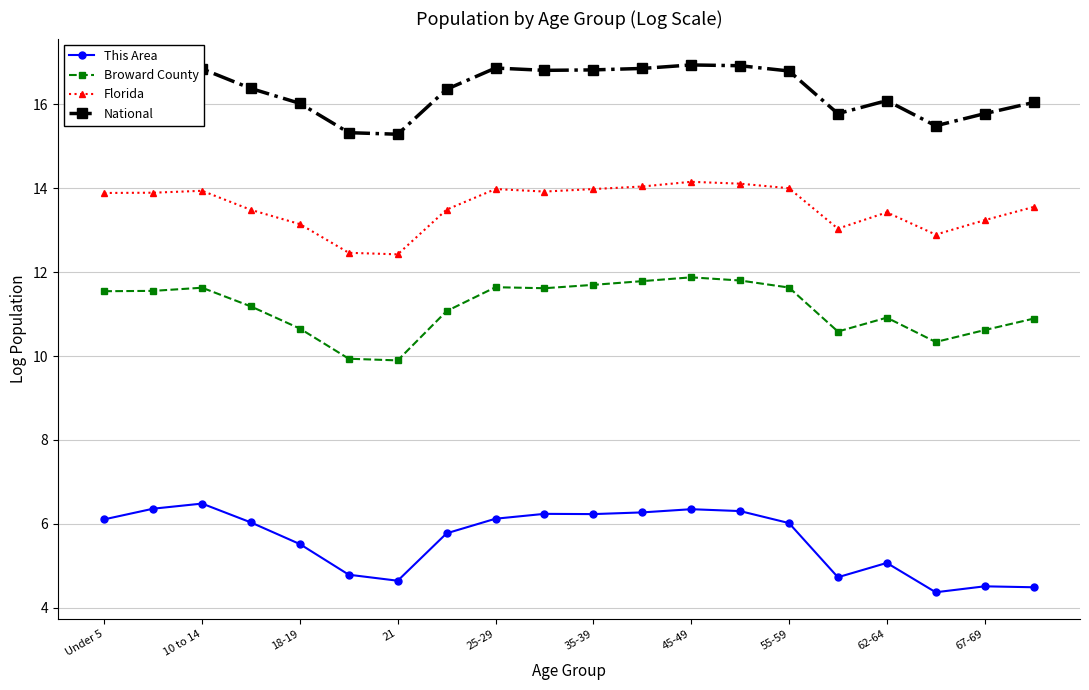

What is the value of the National point at the 7th from the left?

15.3